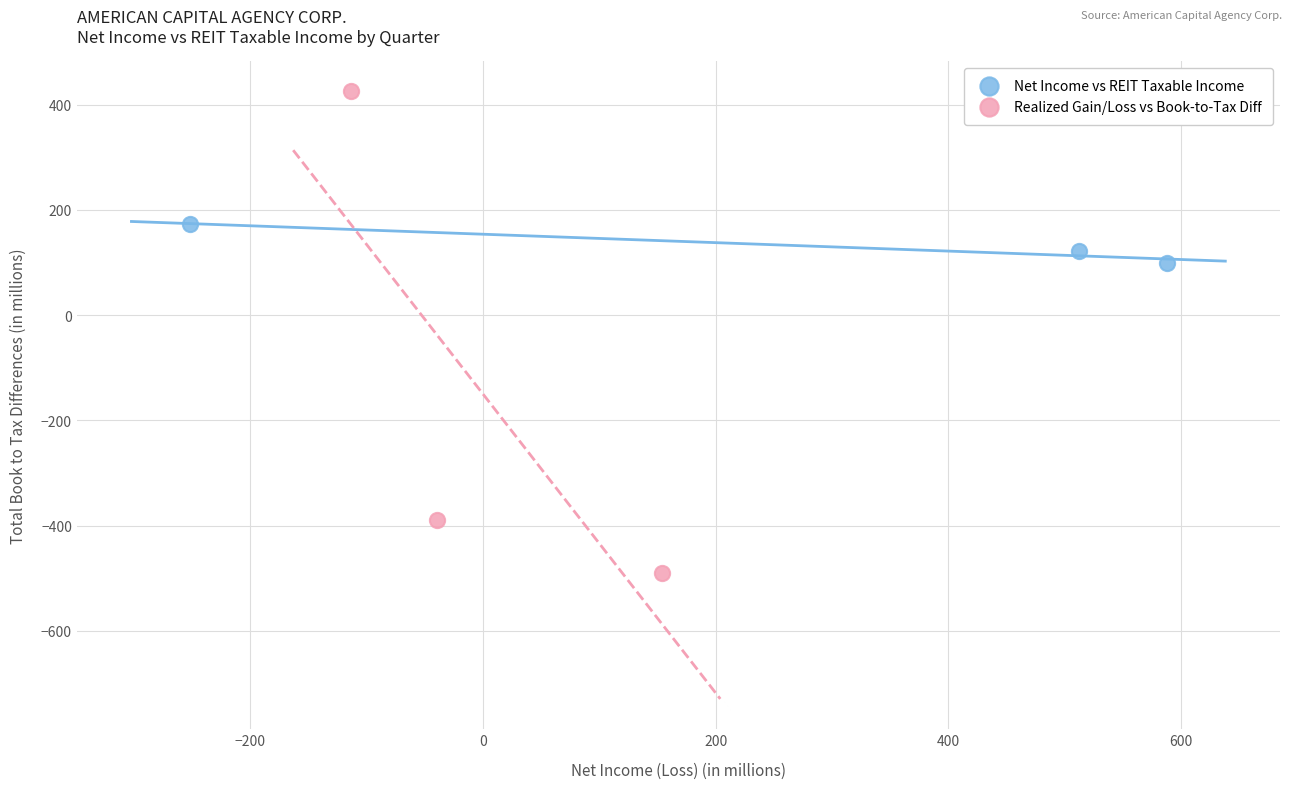

Which series has the largest Y range (max minus min)?

Realized Gain/Loss vs Book-to-Tax Diff